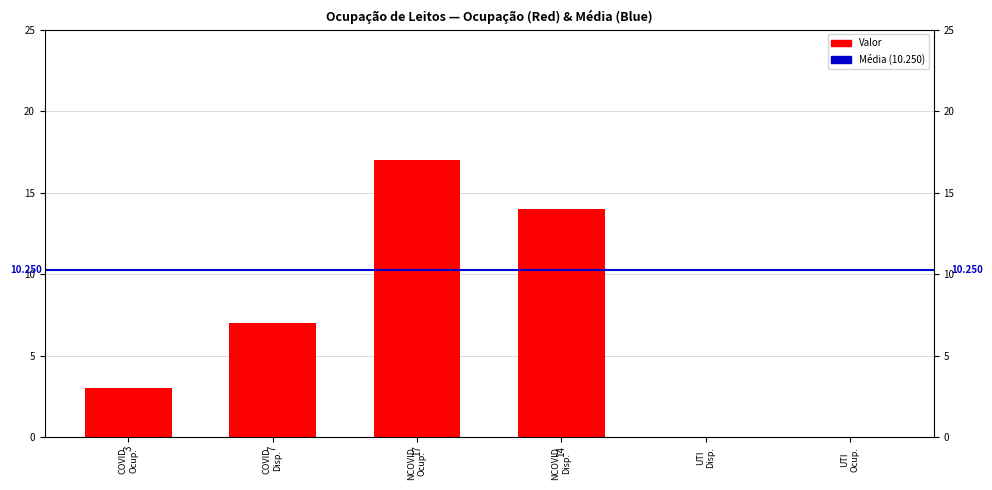

Between UTI
Disp. and UTI
Ocup., which is larger?

UTI
Disp.